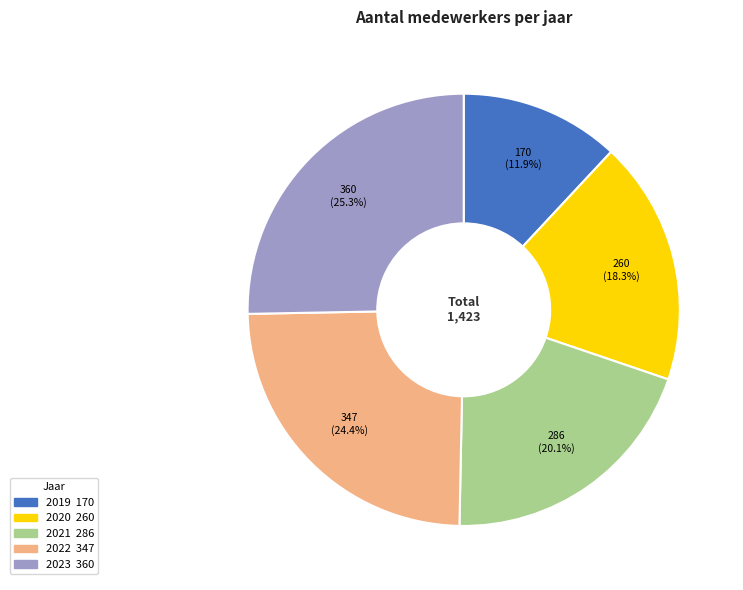

To the nearest percent, what is the average slice percentage?

20%